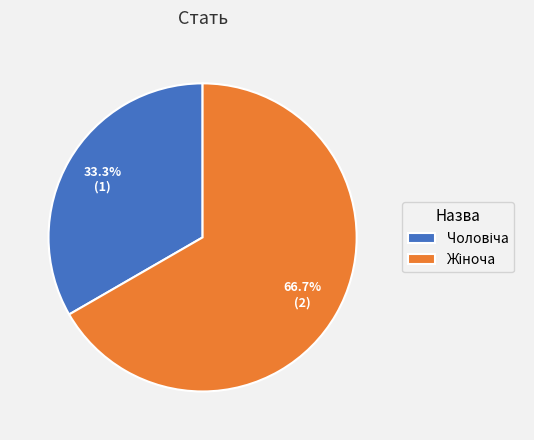

Does any single category account for the majority?

Yes